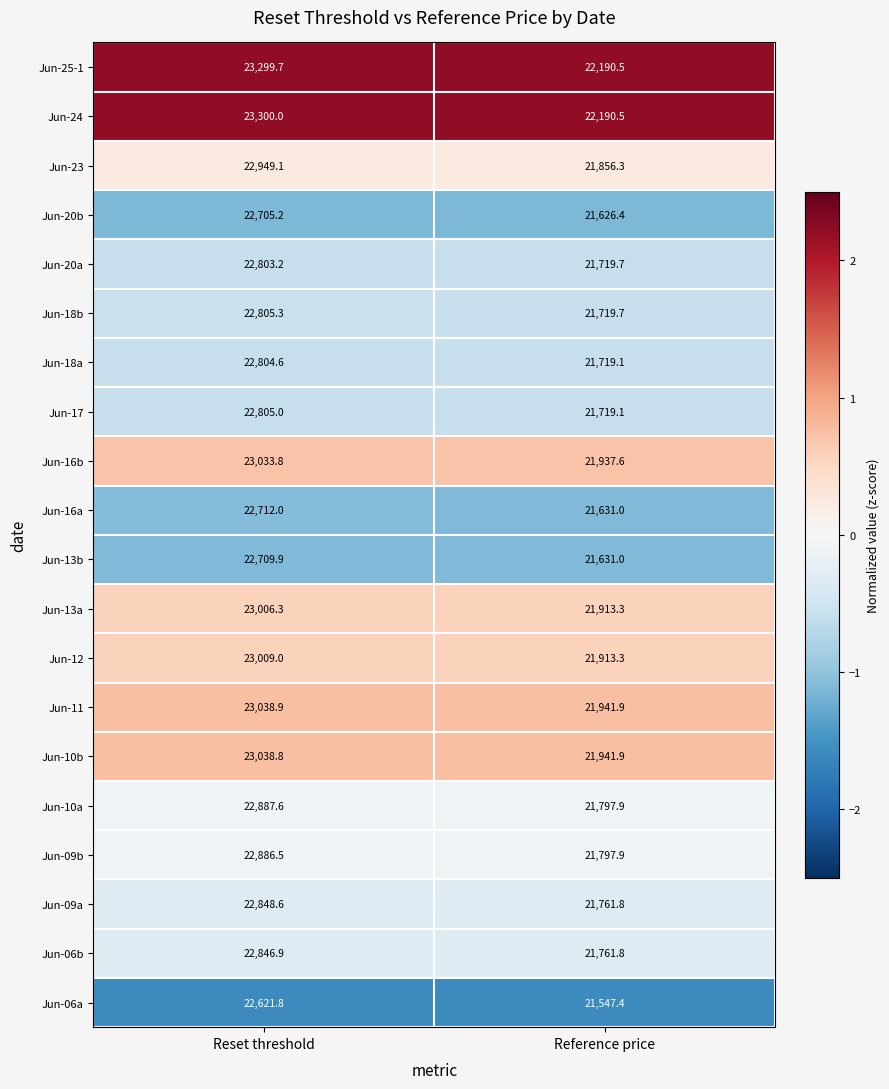

Which series has the largest total across all categories?

Jun-24